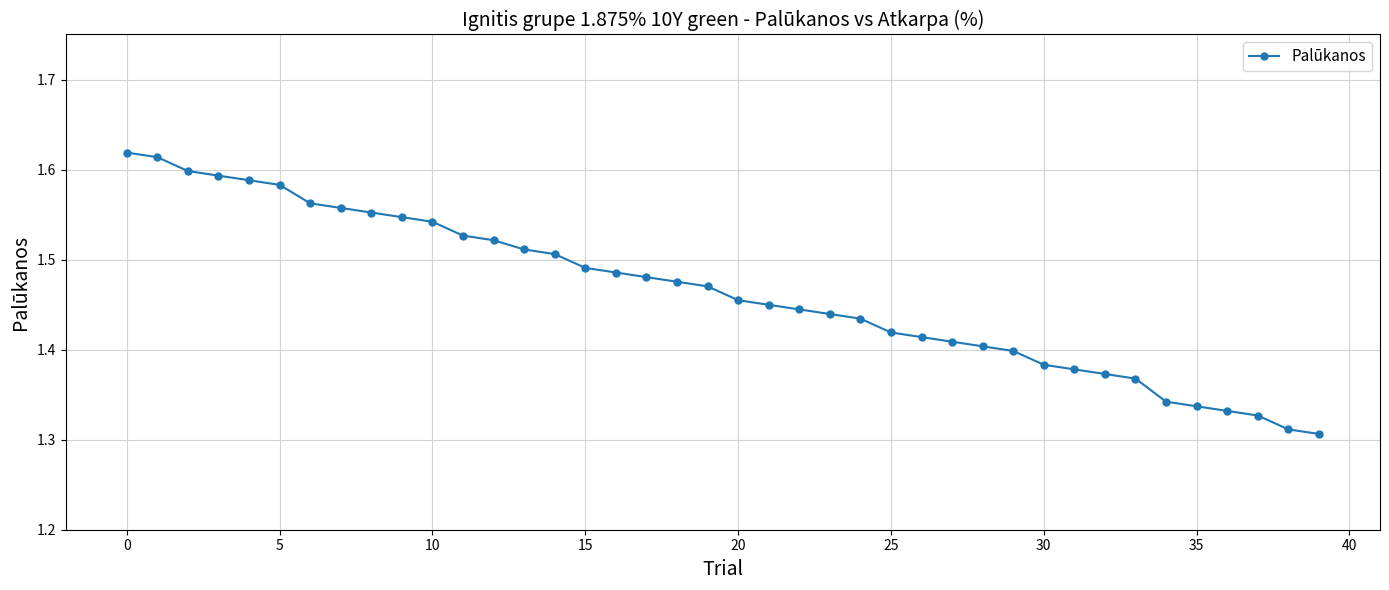

Count the values in the range 1 to 2.

40